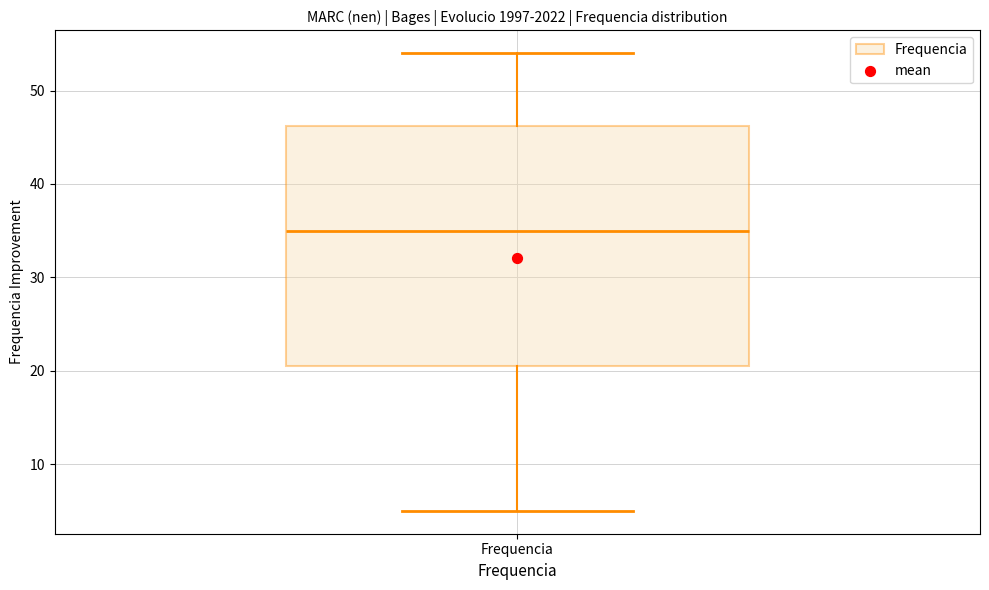

Transcribe this box plot: give where the median line is, the range the box spans, and where the two whiskers end, as read against the y-axis. The values are not printed on the chart, so give them approximately, as read against the axis.

median 35, box 21 to 46, whiskers 5 to 54